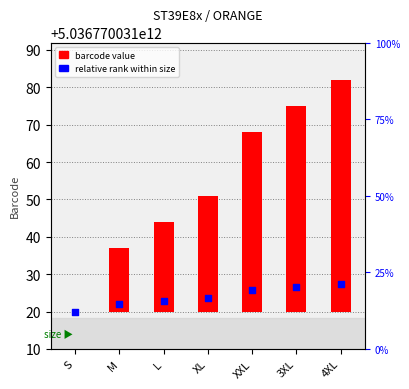

At which category is the sum across all series the highest?

4XL